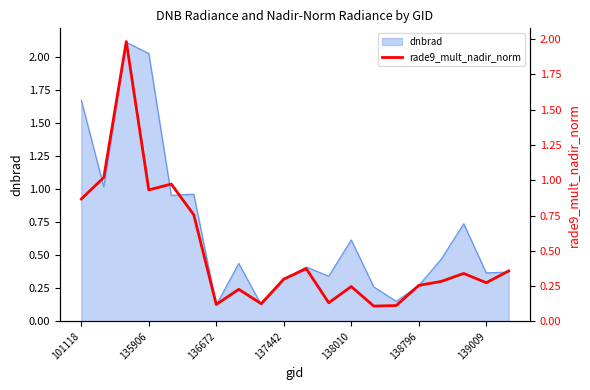

True or false: there are more than 1 points higher than both neighbors.

True